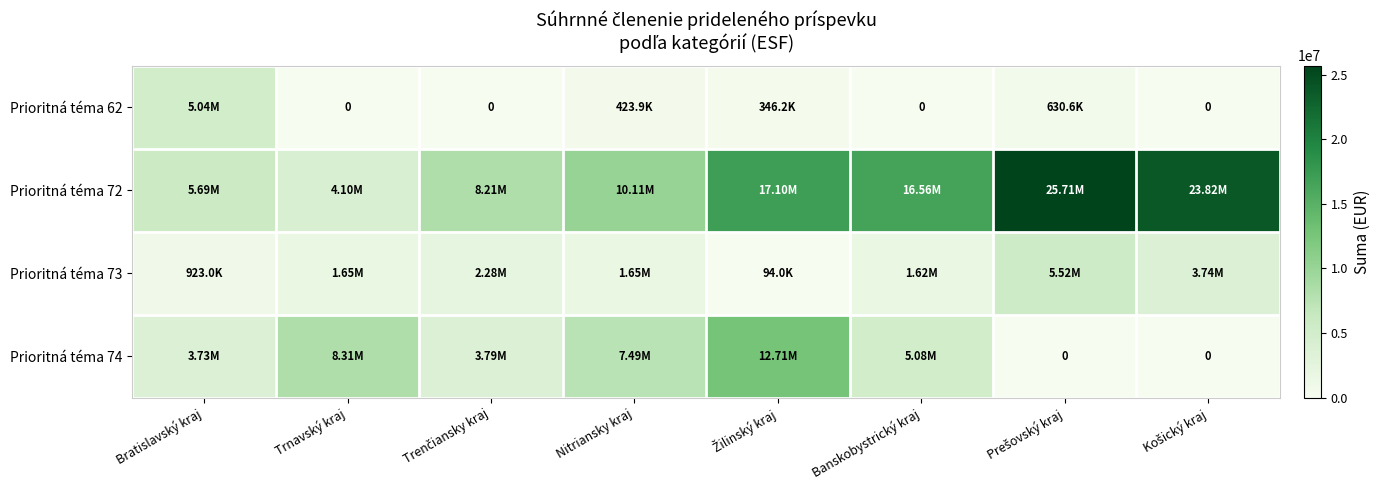

Is it true that Prioritná téma 62 equals 630551.4 at Prešovský kraj?

True